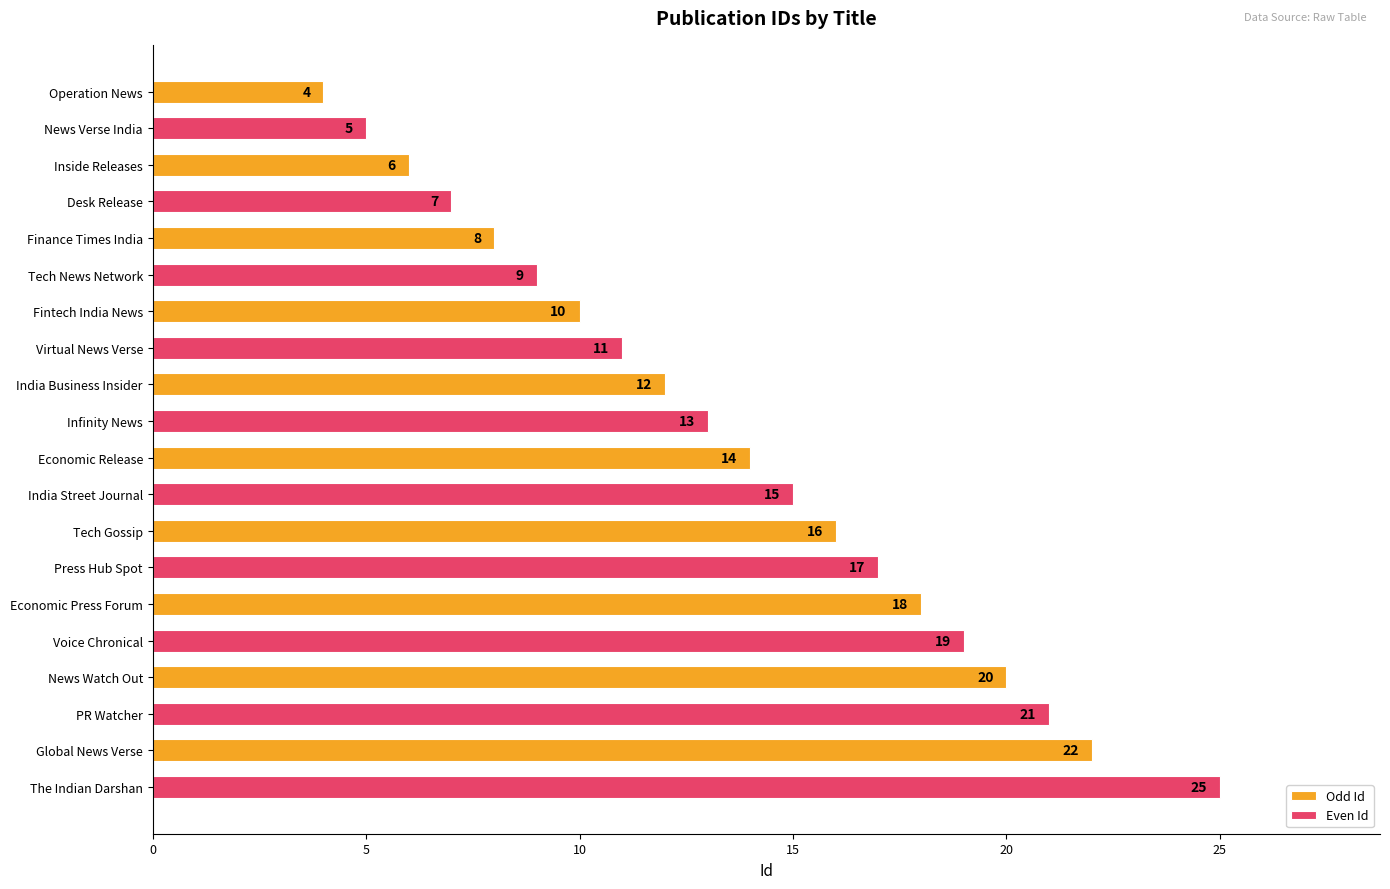

Rank the series at Economic Press Forum from highest to lowest value.

Even Id, Odd Id